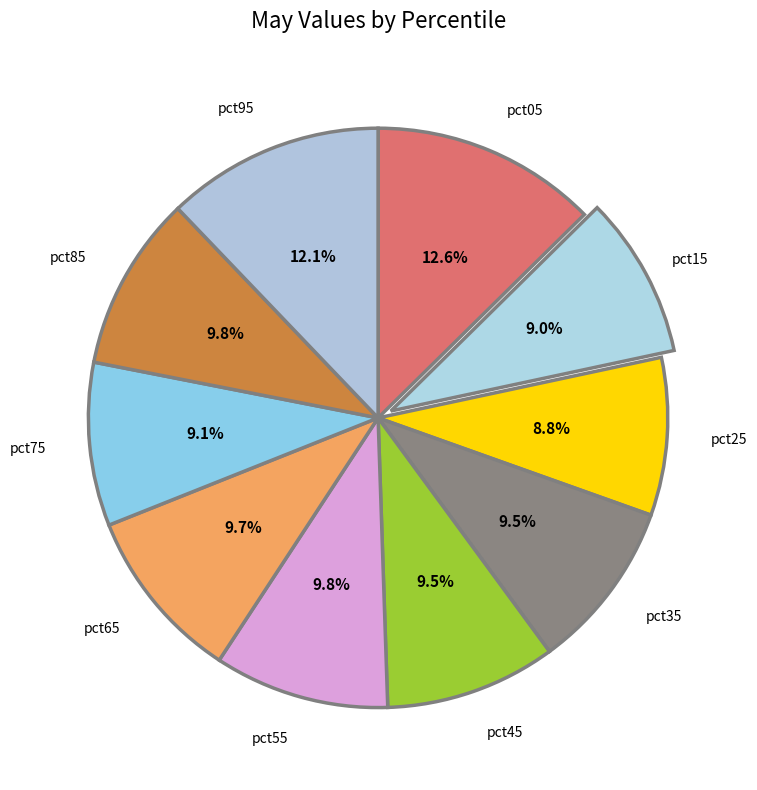

Is pct85 the majority of the pie?

No